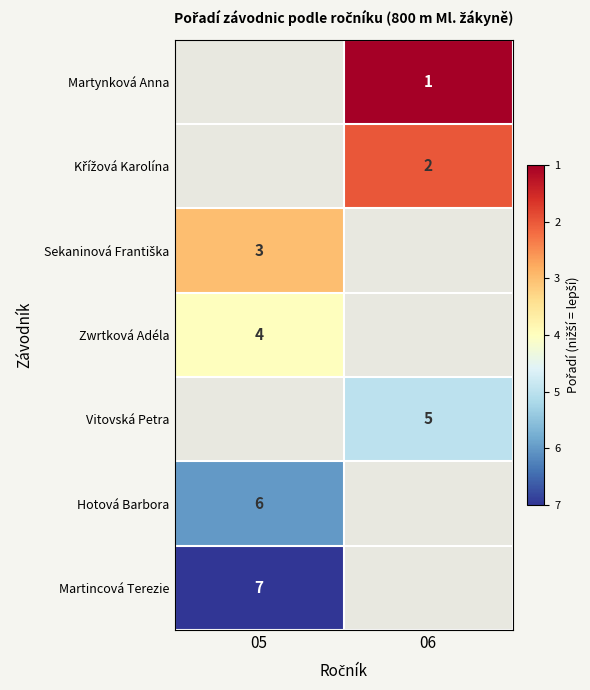

What is the smallest value displayed?

1